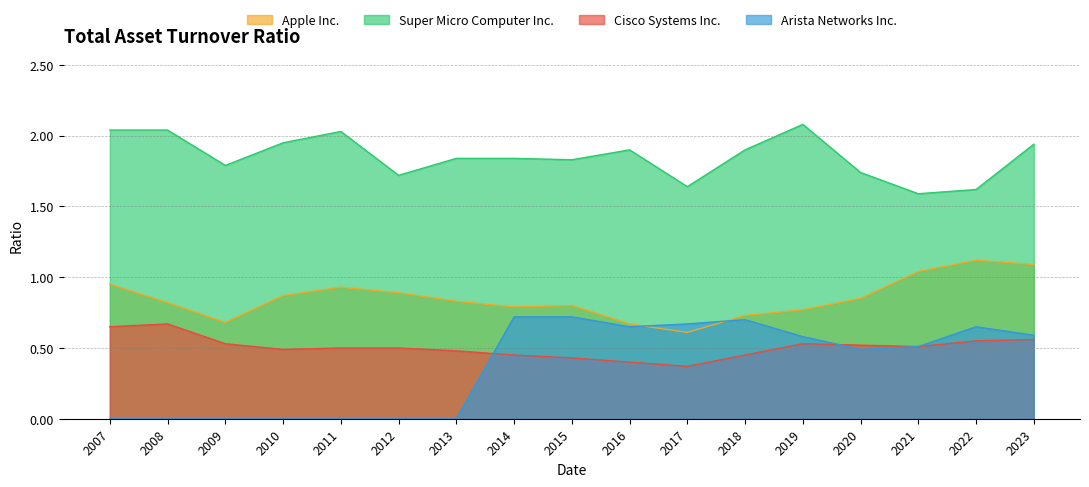

How many lines are shown in the chart?

4